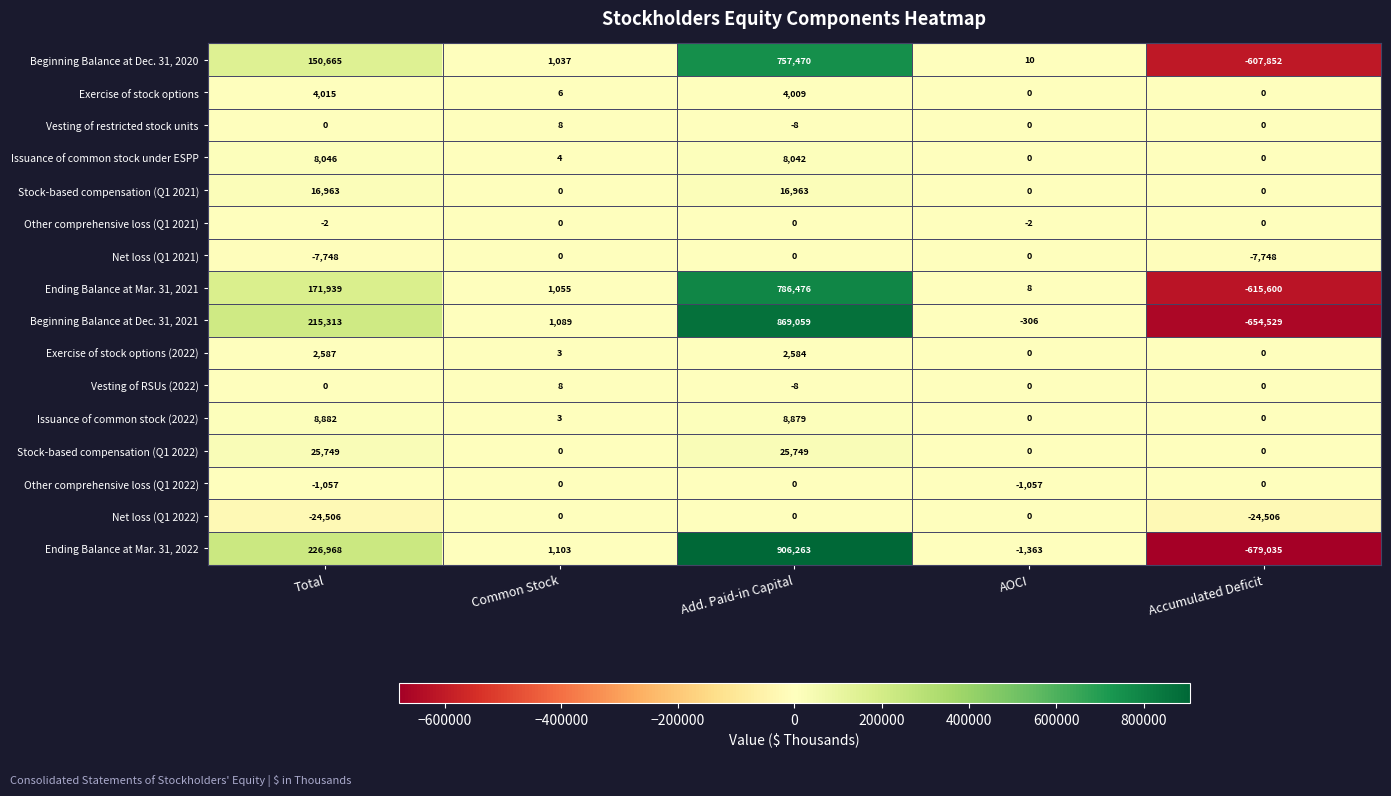

The value of Ending Balance at Mar. 31, 2021 at Add. Paid-in Capital is 1315442. True or false?

False